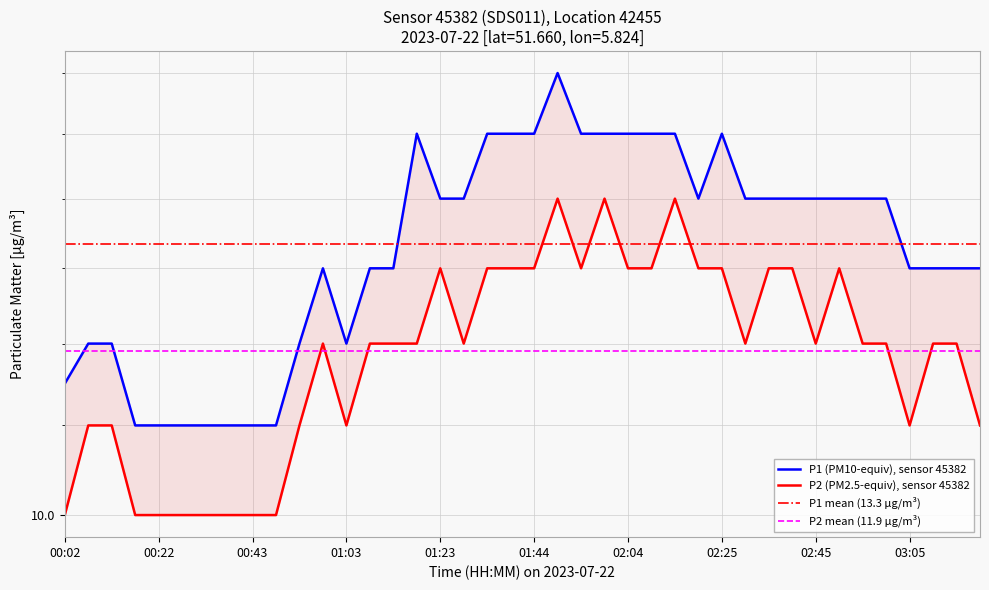

True or false: P2 and P1 intersect in this chart.

False